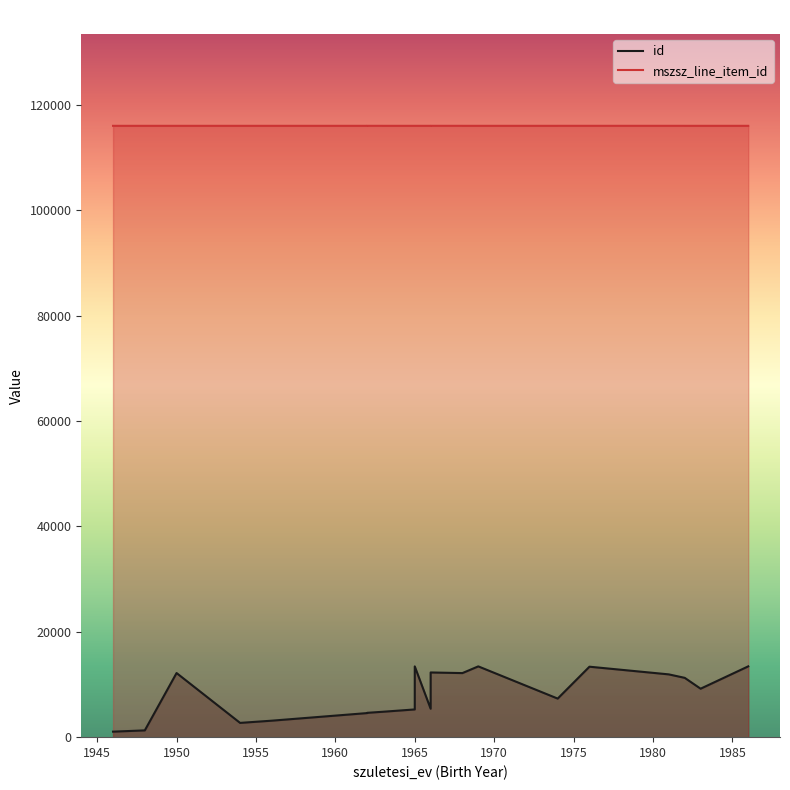

Which series has the widest spread of values?

id